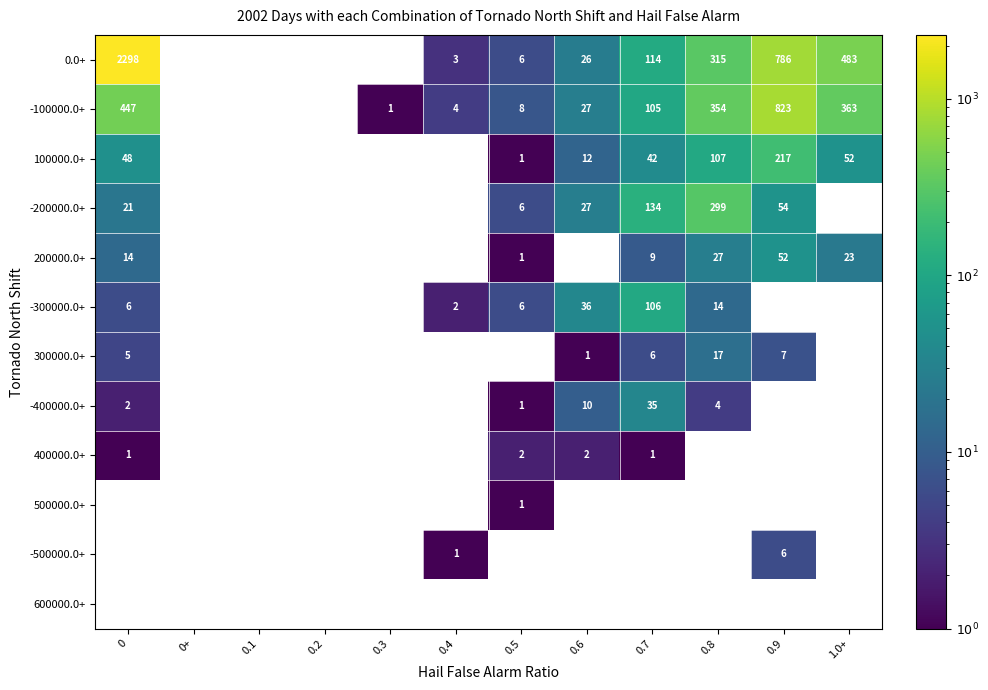

Between 0.2 and 0.8, which is larger?

0.8